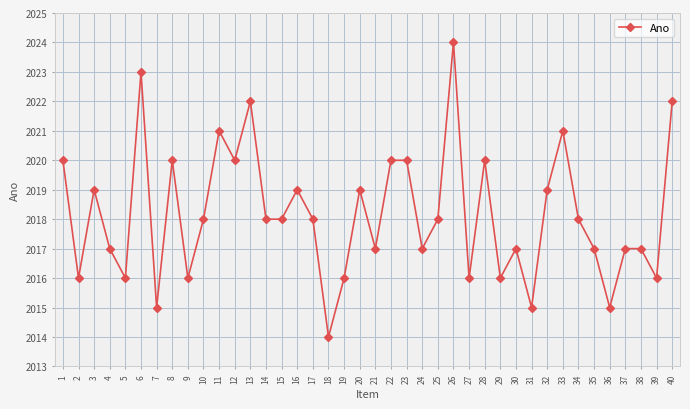

What is the difference between the second highest and second lowest values?

8